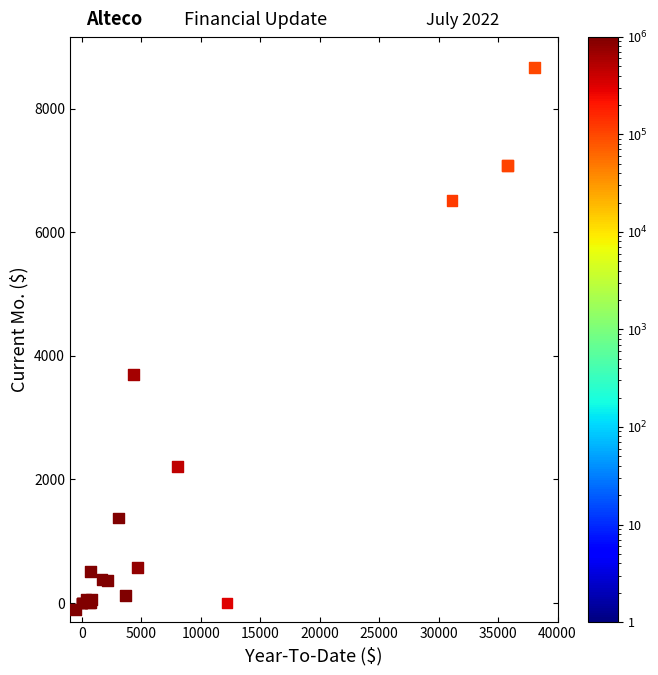

What Y value in the scatter plot is closest to 4278?

3700.0